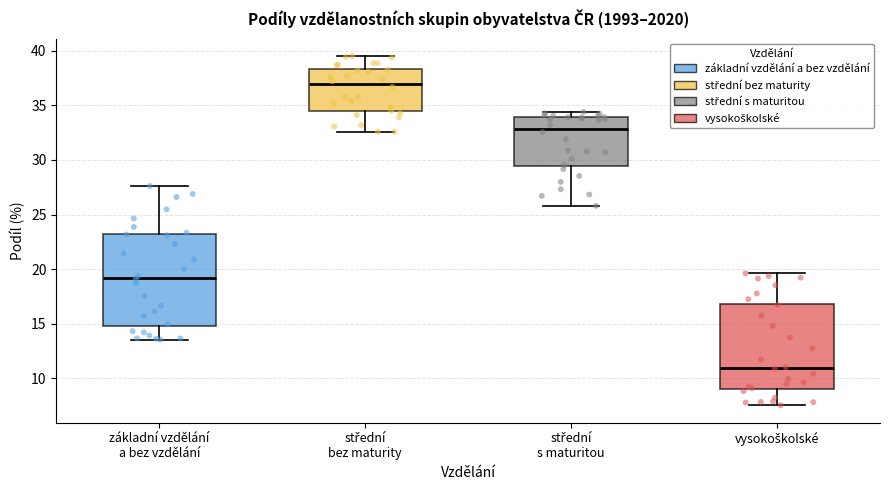

Where does the lower whisker of the box for základní vzdělání a bez vzdělání end on the y-axis? The values are not printed on the chart, so give them approximately, as read against the axis.

13.5